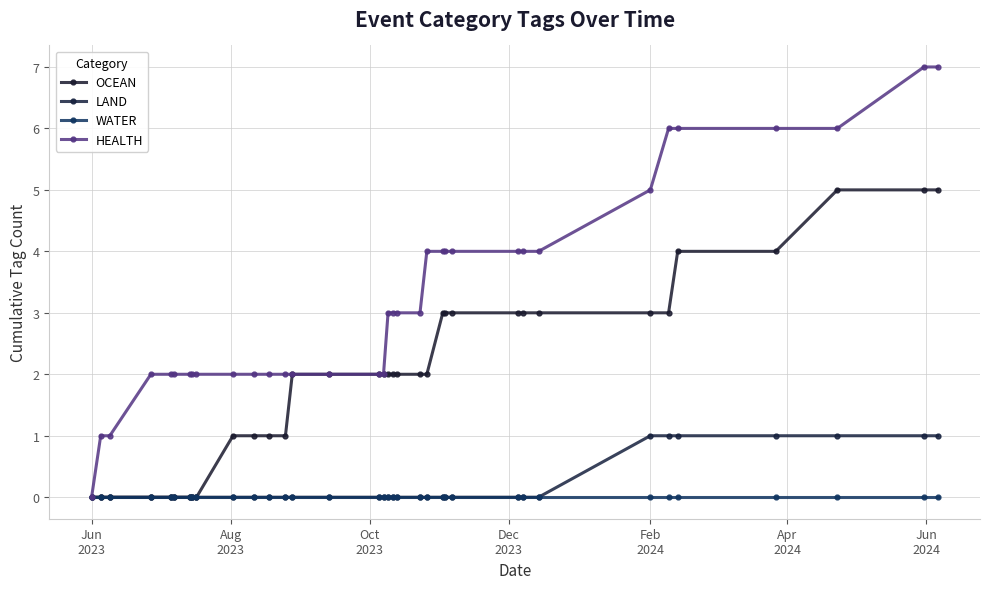

What is the label of the 3rd point from the left?

Oct
2023